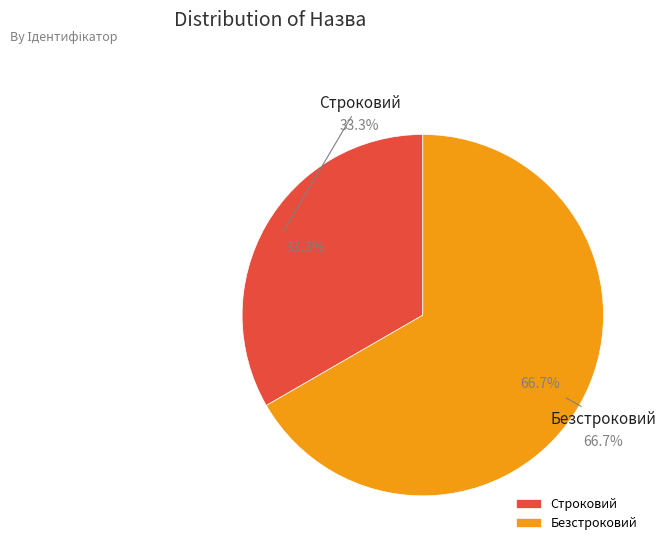

Which slice is the smallest?

Строковий